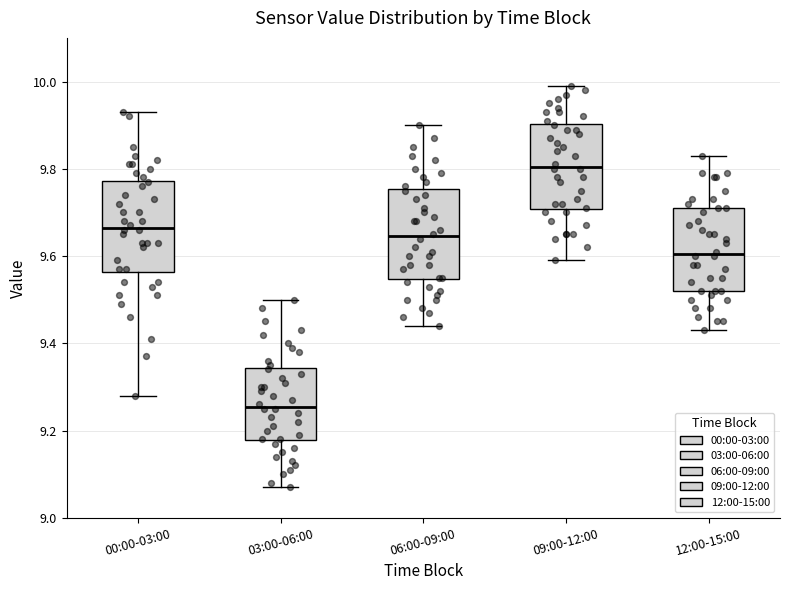

Which box has the highest median line?

09:00-12:00